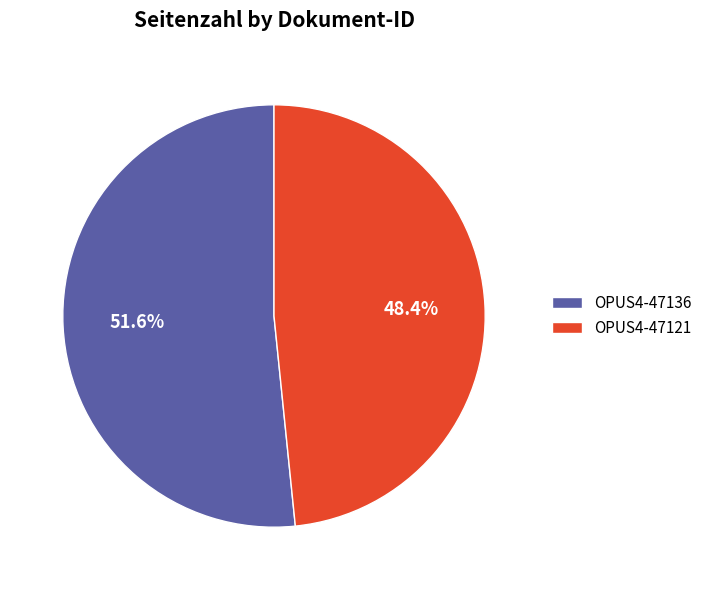

True or false: OPUS4-47136 accounts for 59% of the total.

False